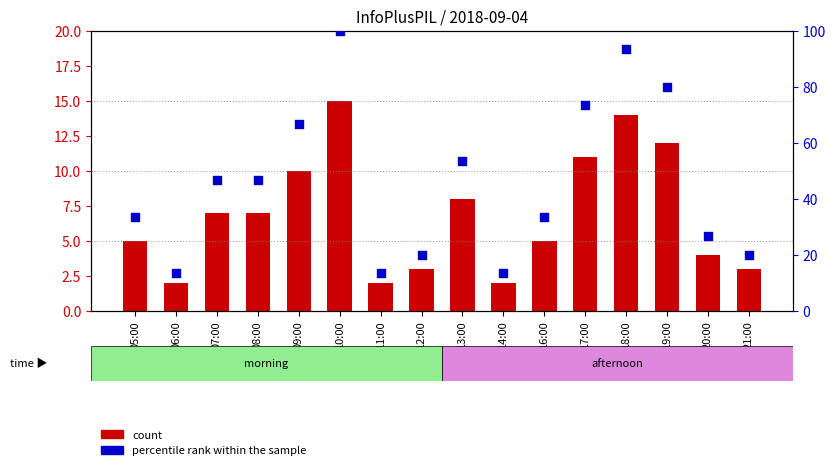

What is the total value across all series at 05:00?

38.3